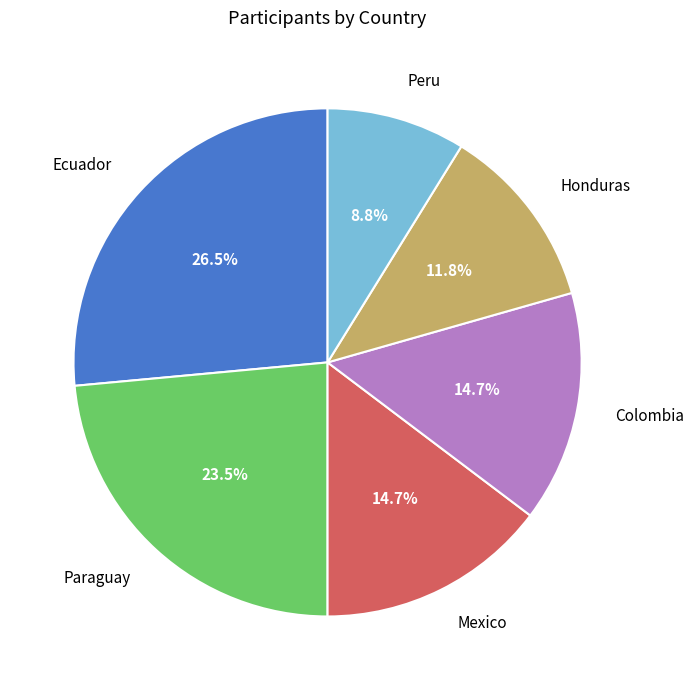

How many segments does this pie chart have?

6